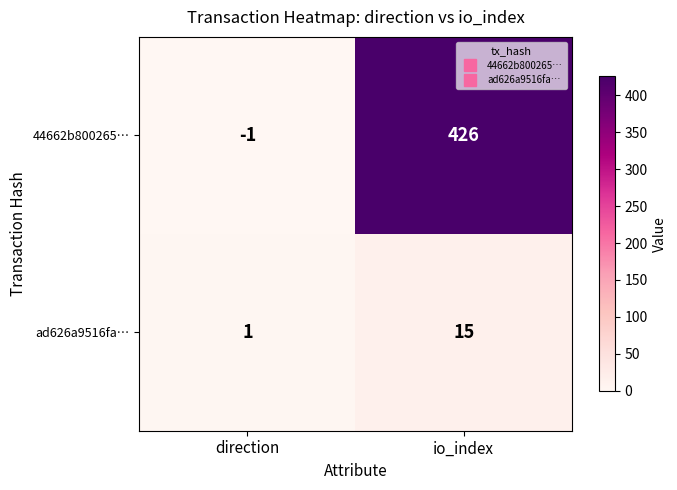

The ad626a9516fa… series shows 1 at direction. True or false?

True